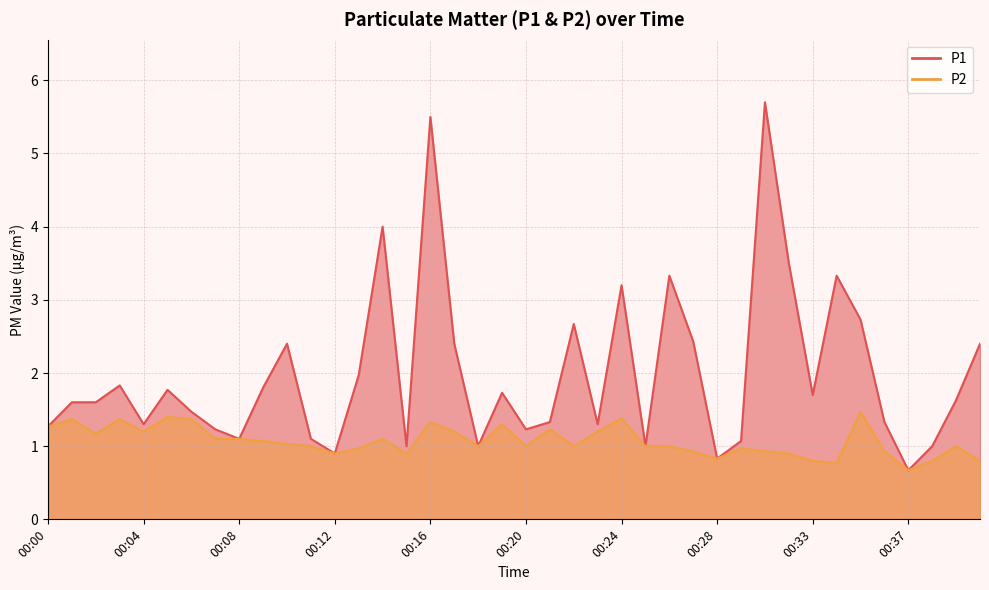

What is the sum of all P1 values?

79.3